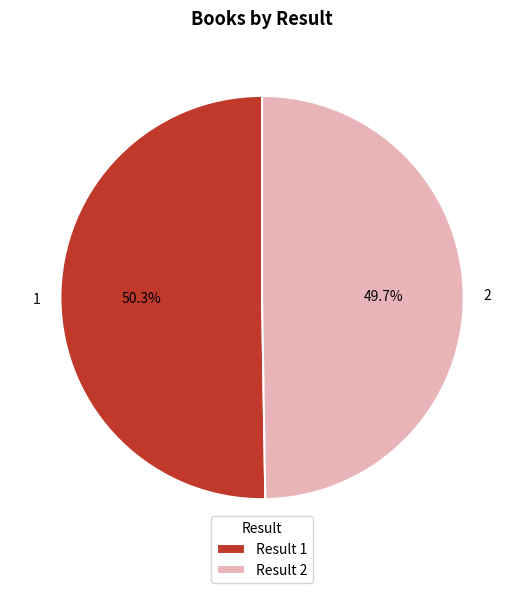

To the nearest percent, what is the difference between the largest and smallest slice percentages?

1%